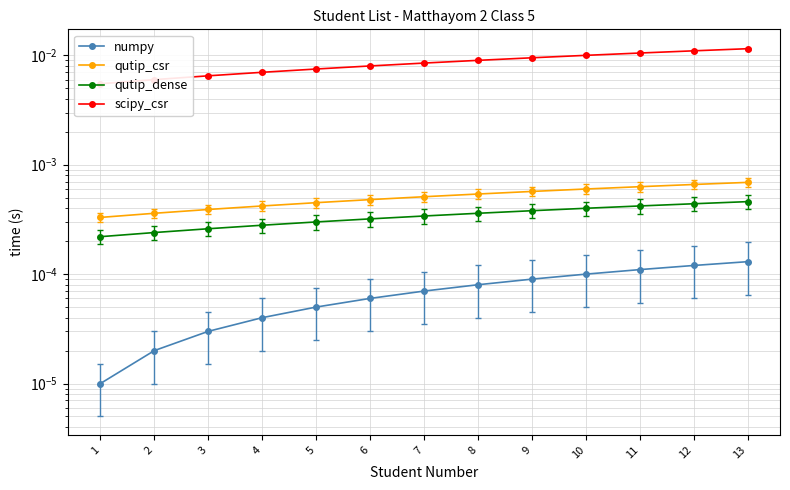

Is it true that numpy equals 0.0 at 5?

True